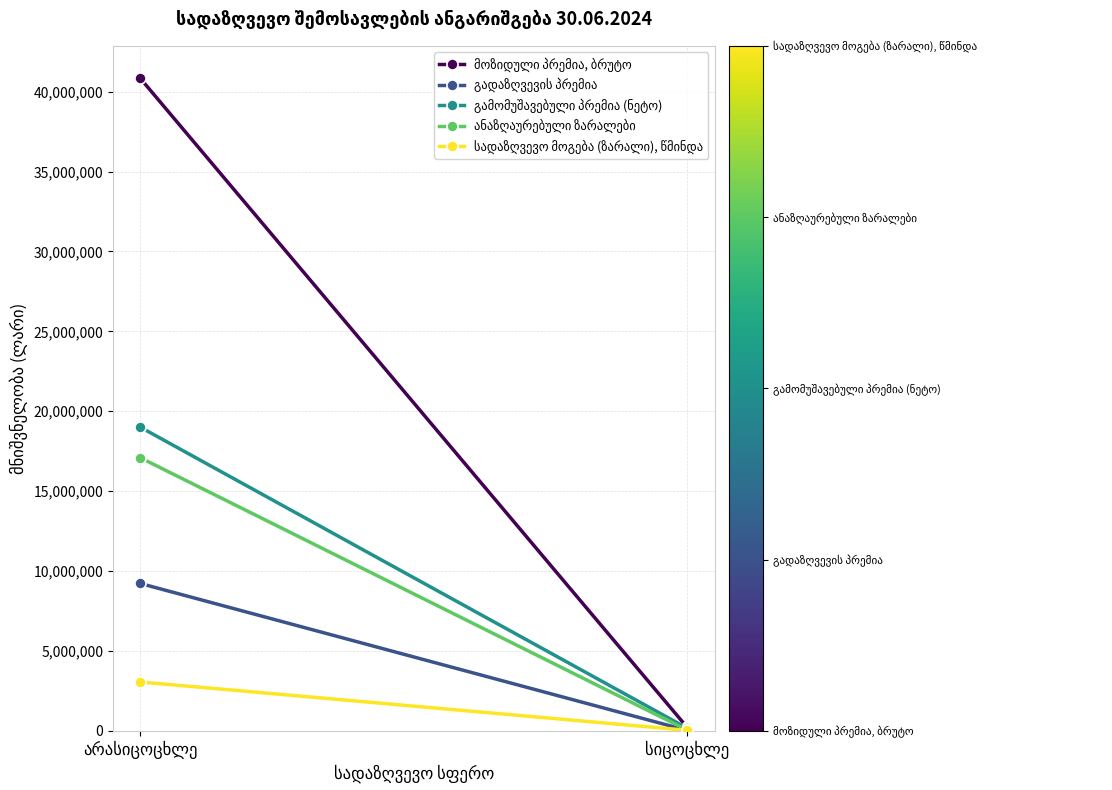

The ანაზღაურებული ზარალები series shows 42609.9 at სიცოცხლე. True or false?

True